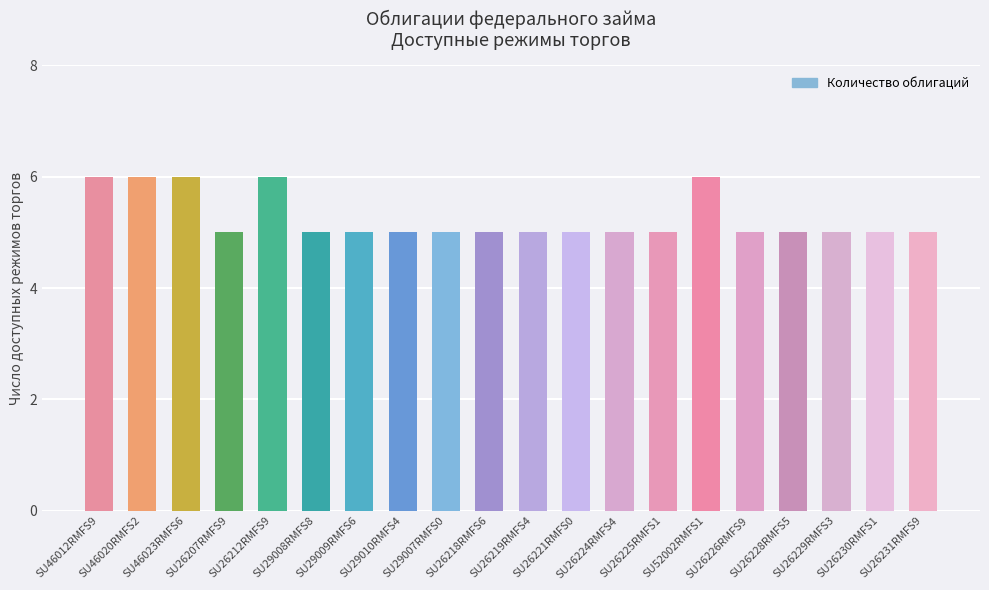

What is the value of the 10th bar from the left?

5